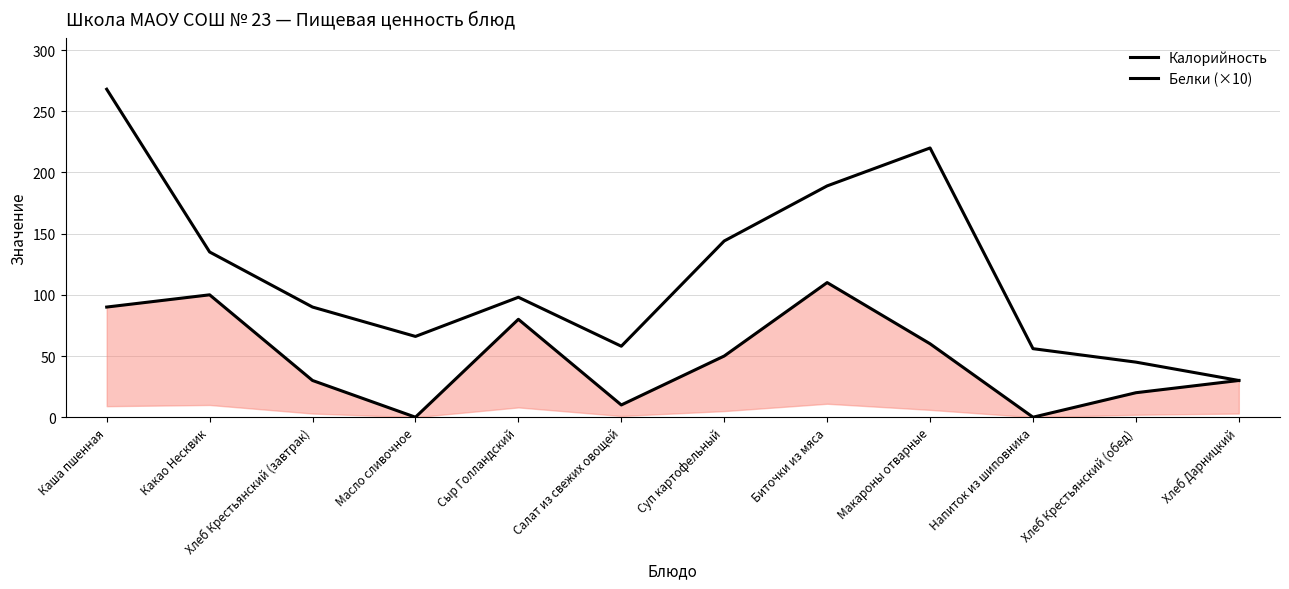

The Белки (×10) series shows 80 at Сыр Голландский. True or false?

True